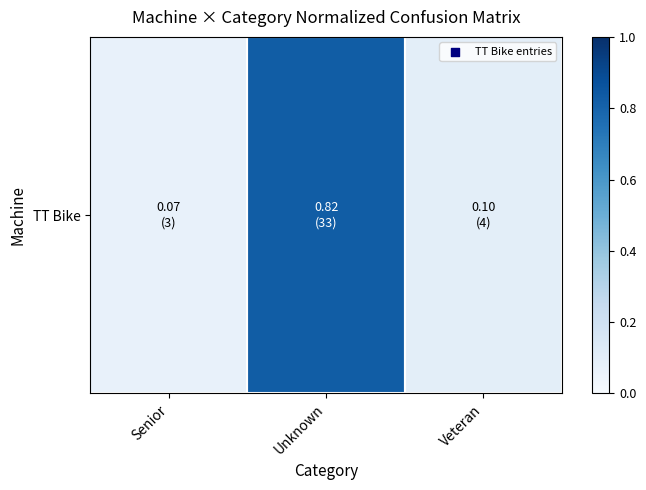

Which label corresponds to the smallest value in the chart?

Senior